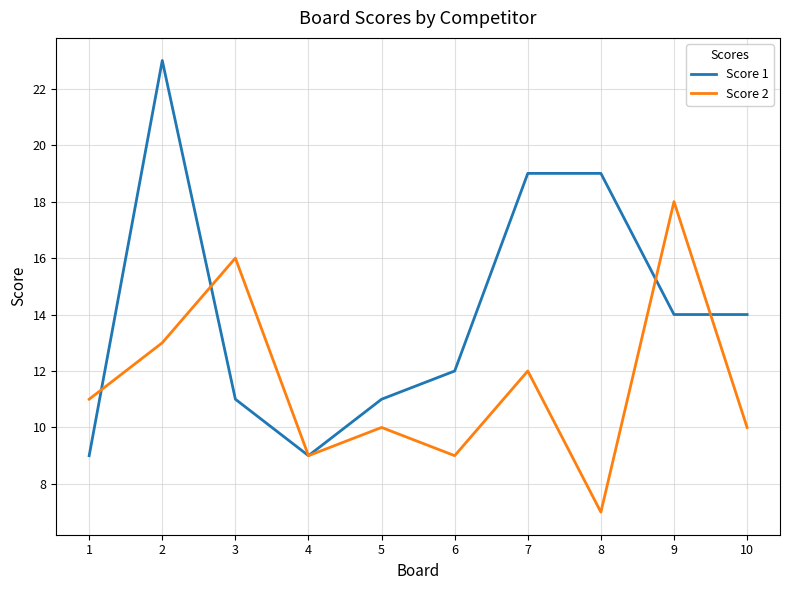

The value of Score 2 at 7 is 6. True or false?

False